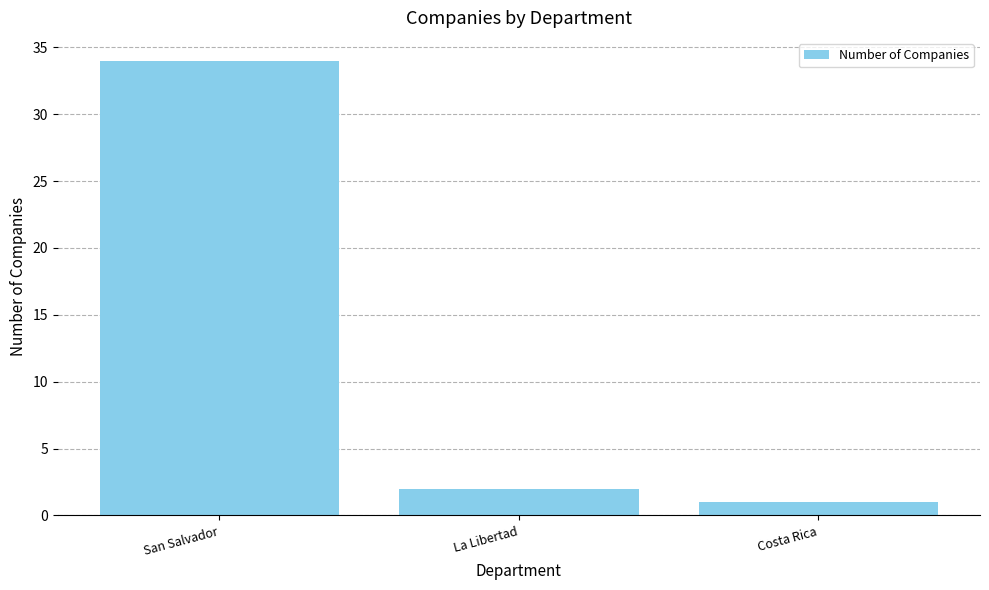

Which label corresponds to the largest value in the chart?

San Salvador